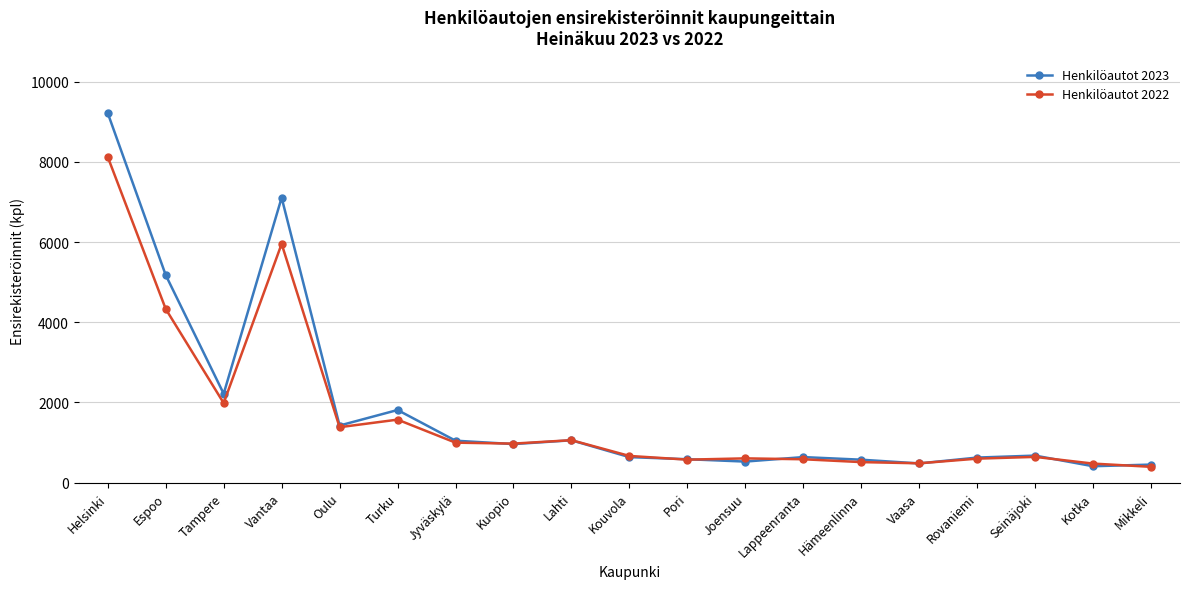

In Henkilöautot 2022, how many points are lower than both neighbors (excluding endpoints)?

5